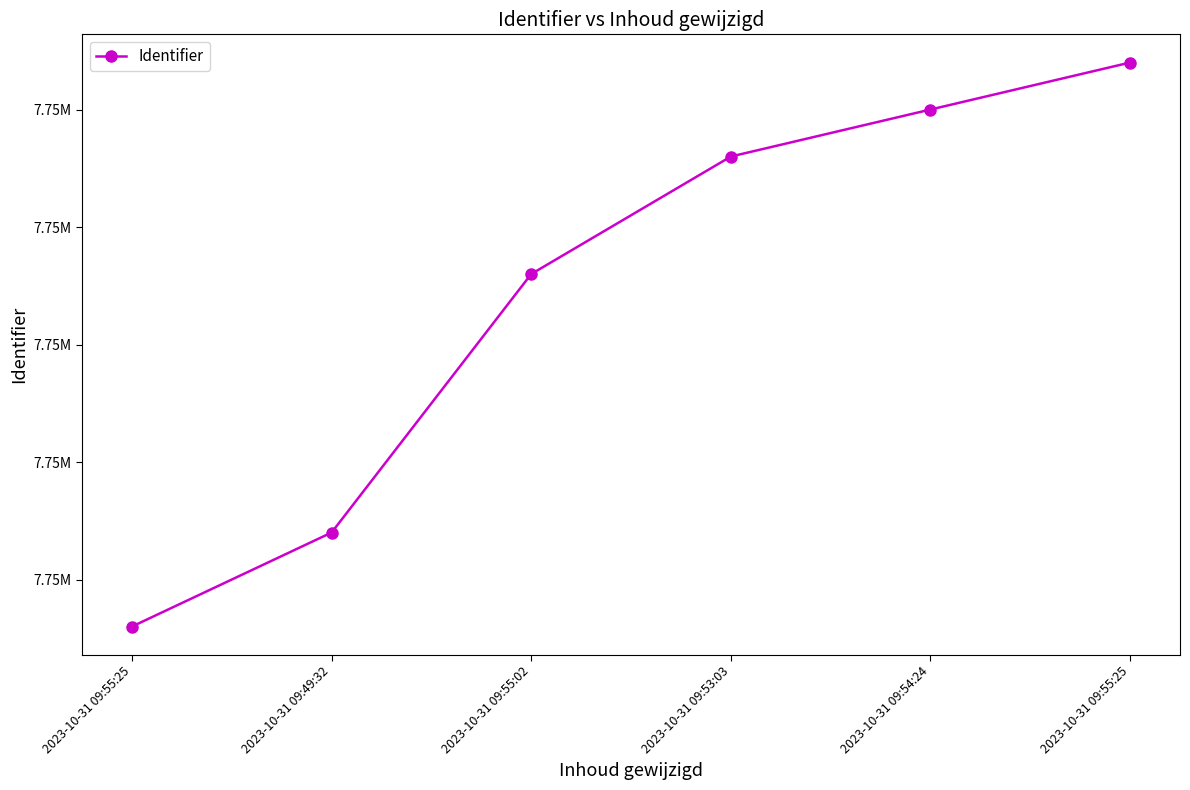

Does the chart have visible grid lines?

No